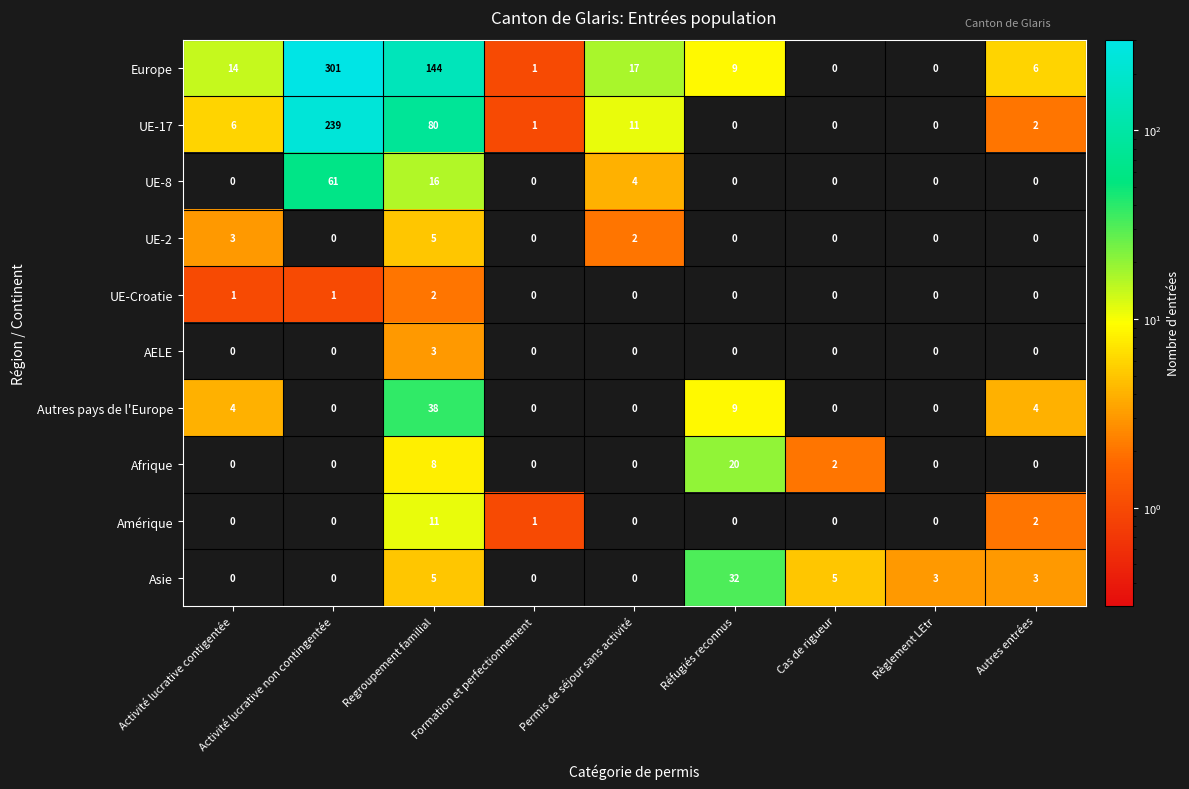

Which series has the largest total across all categories?

Europe